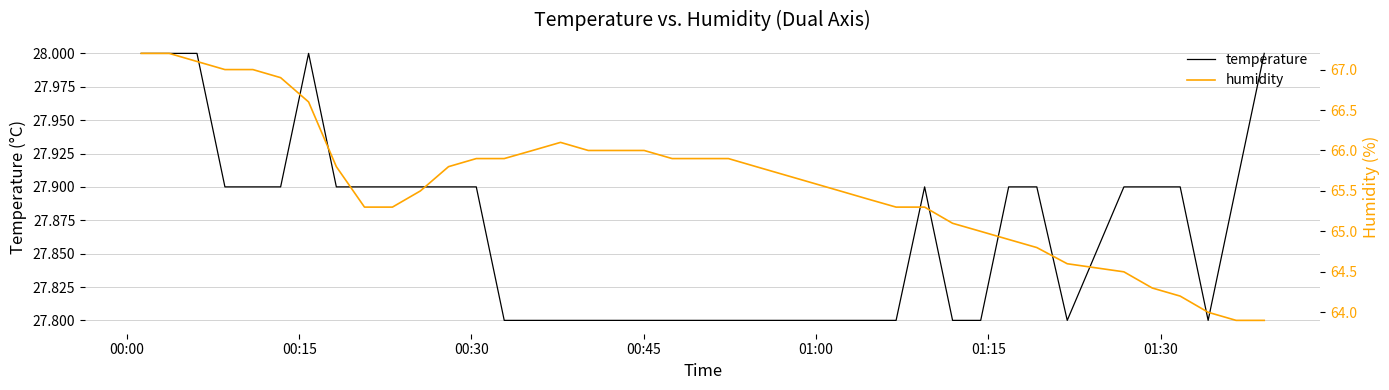

What is the minimum value for temperature?

27.8